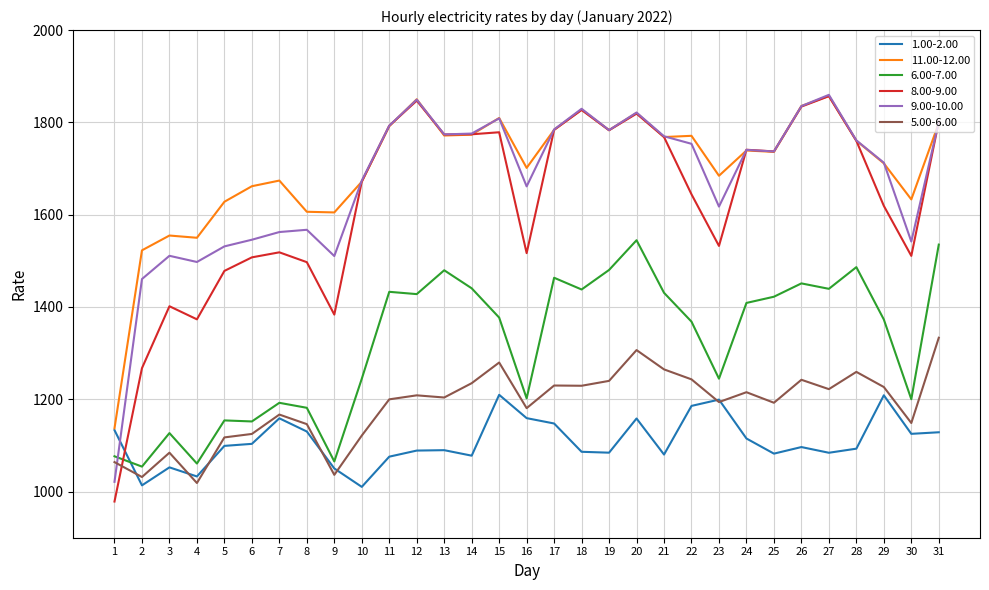

The value of 6.00-7.00 at 25 is 1422.2. True or false?

True